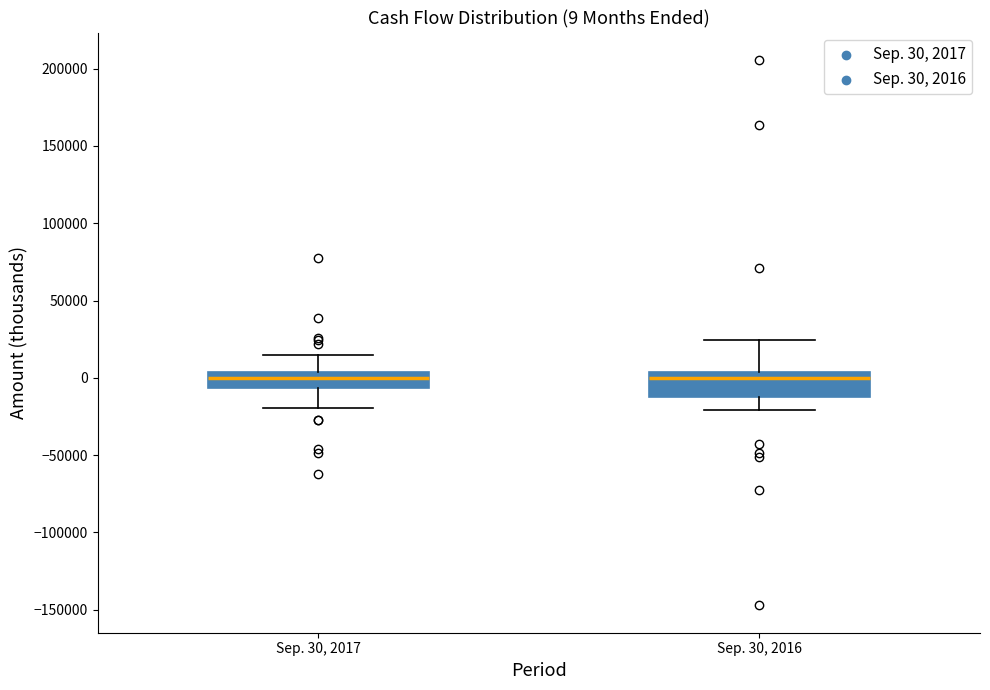

Which box is the tallest, from its lower edge to its upper edge?

Sep. 30, 2016